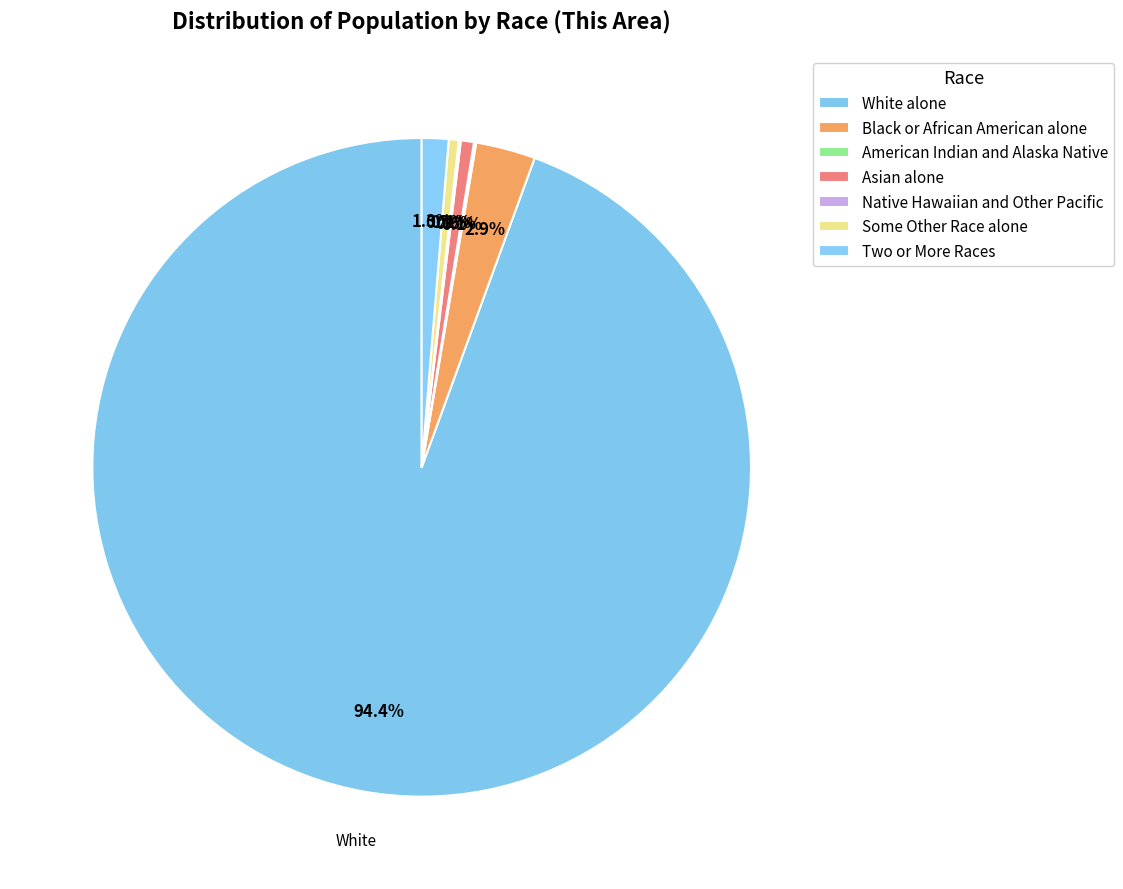

How many segments does this pie chart have?

7